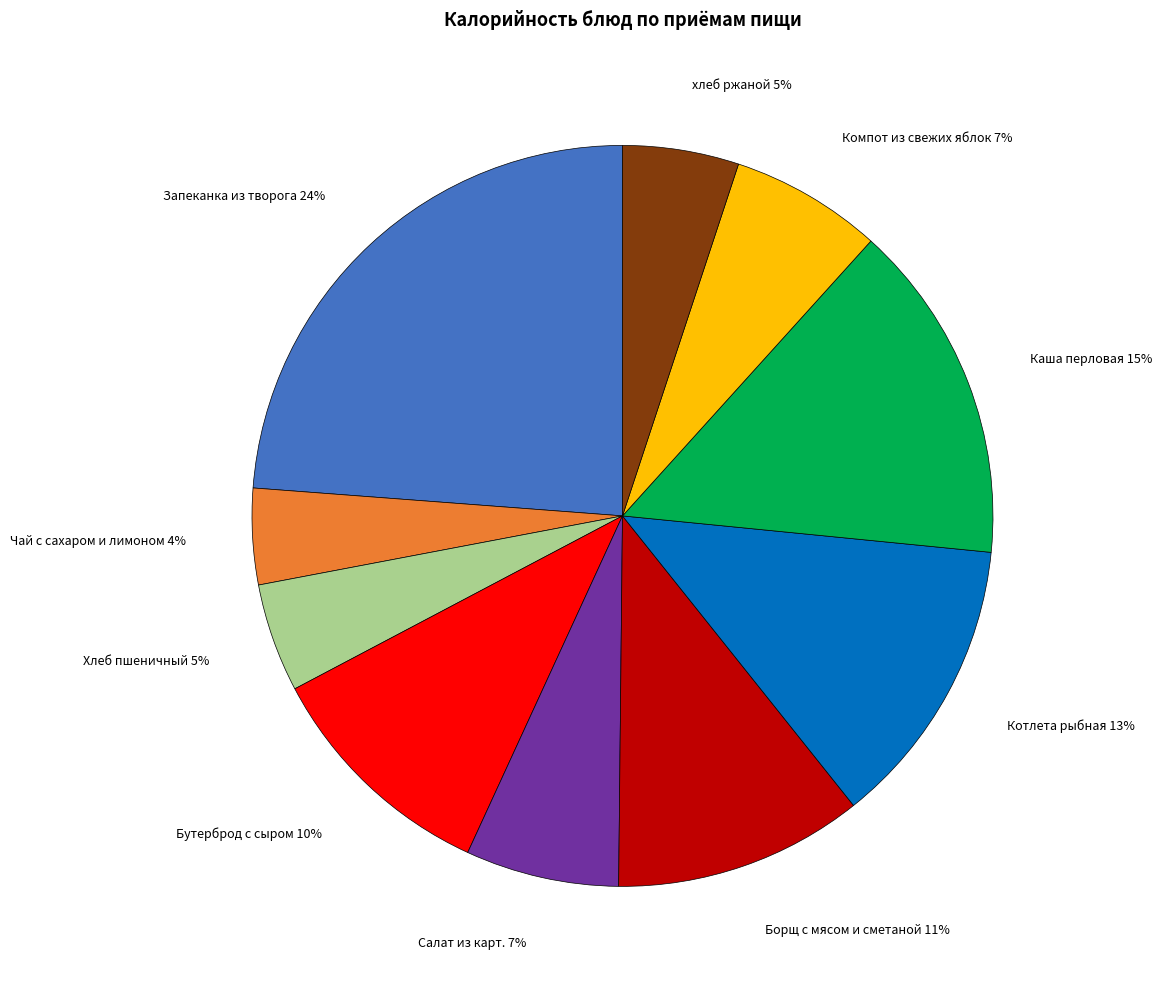

To the nearest percent, what percentage of the pie is Борщ с мясом и сметаной?

11%